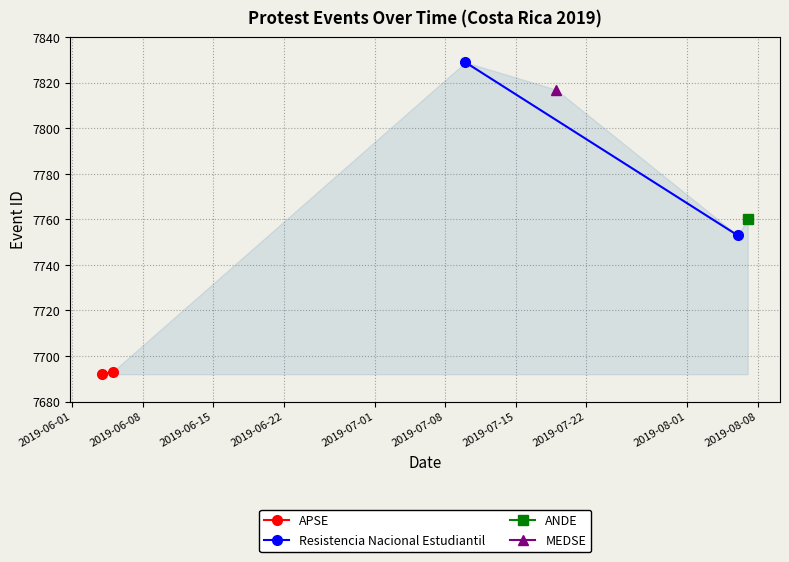

What is the average value?

7757